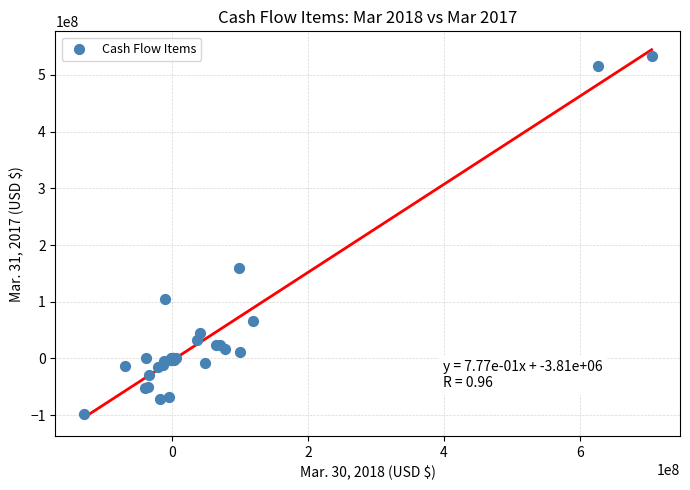

What Y value in the scatter plot is closest to 216859500?

159328000